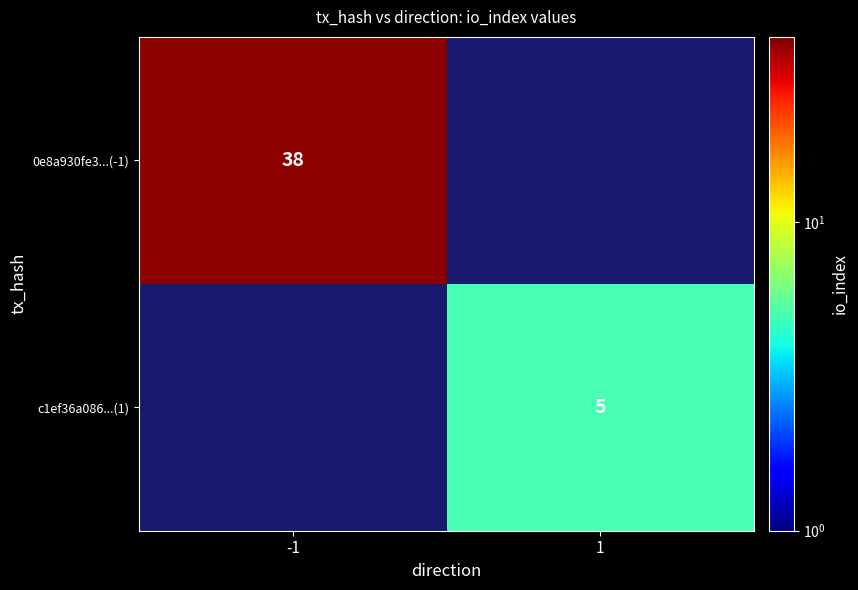

True or false: 0e8a930fe3...(-1) has a value of 19 at -1.

False